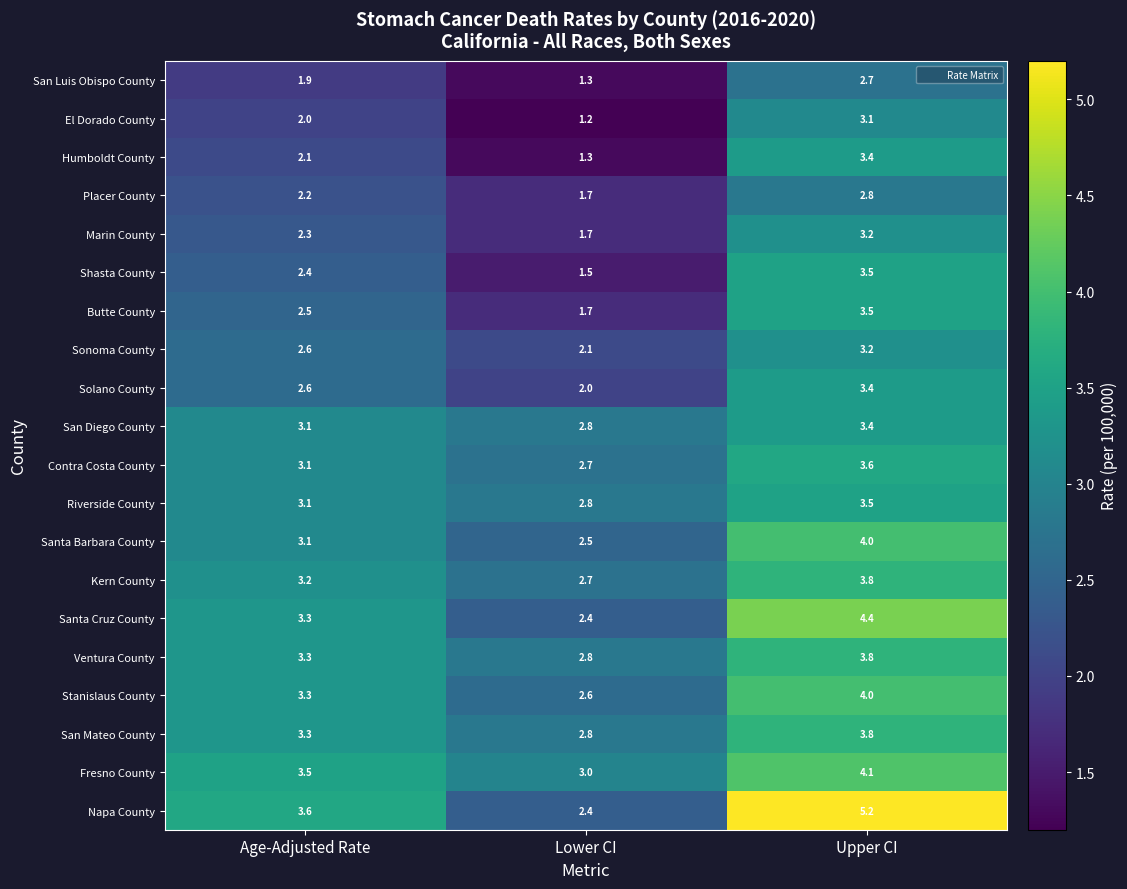

What value does the Sonoma County series have at Age-Adjusted Rate?

2.6